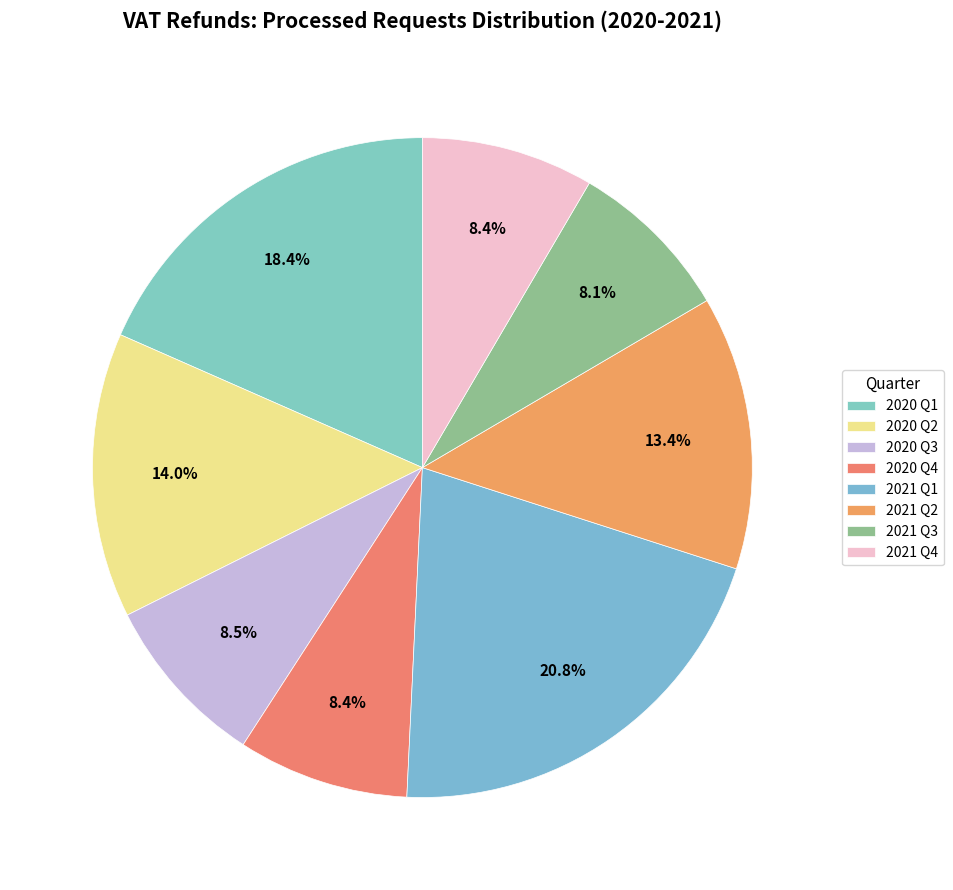

True or false: 2021 Q4 accounts for 18% of the total.

False